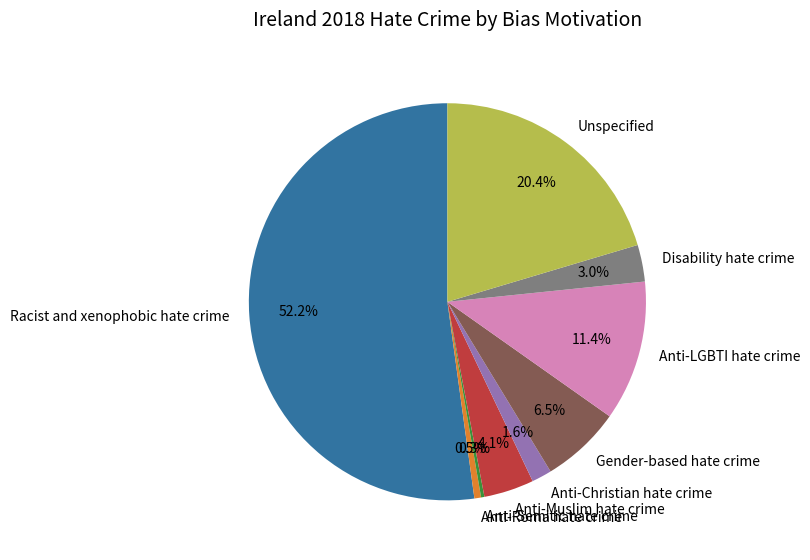

Which has a higher value, Anti-LGBTI hate crime or Anti-Christian hate crime?

Anti-LGBTI hate crime